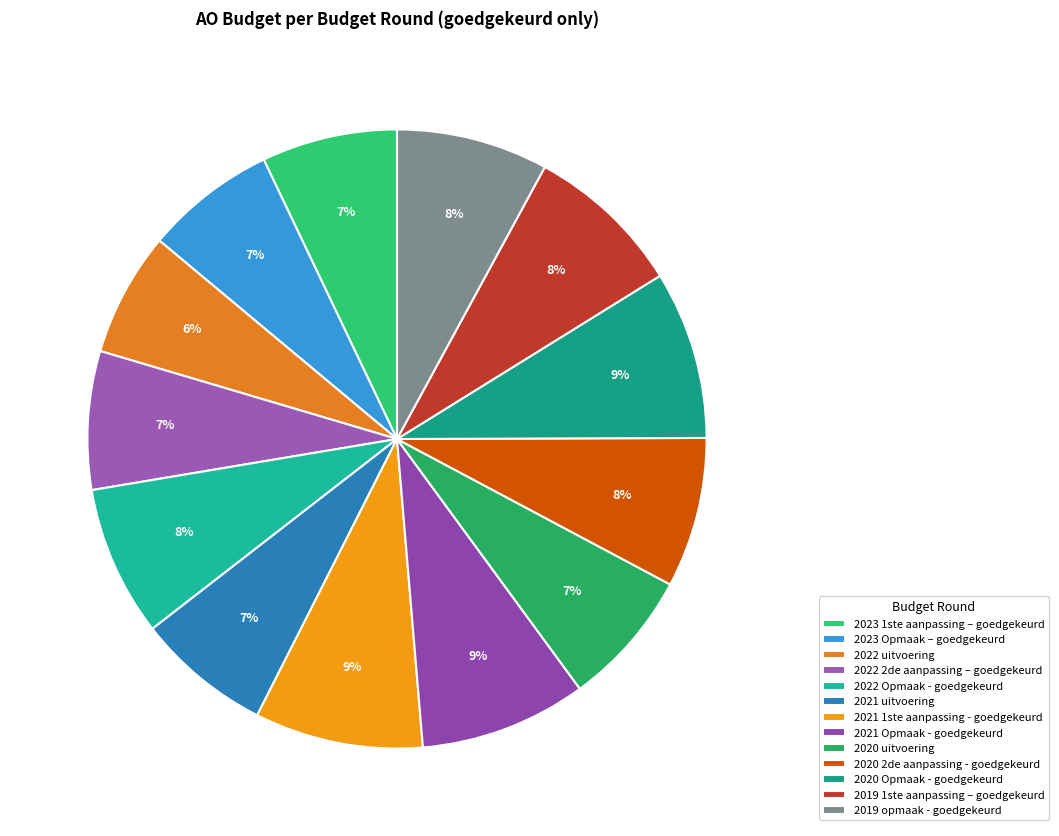

Count the number of slices in the pie.

13